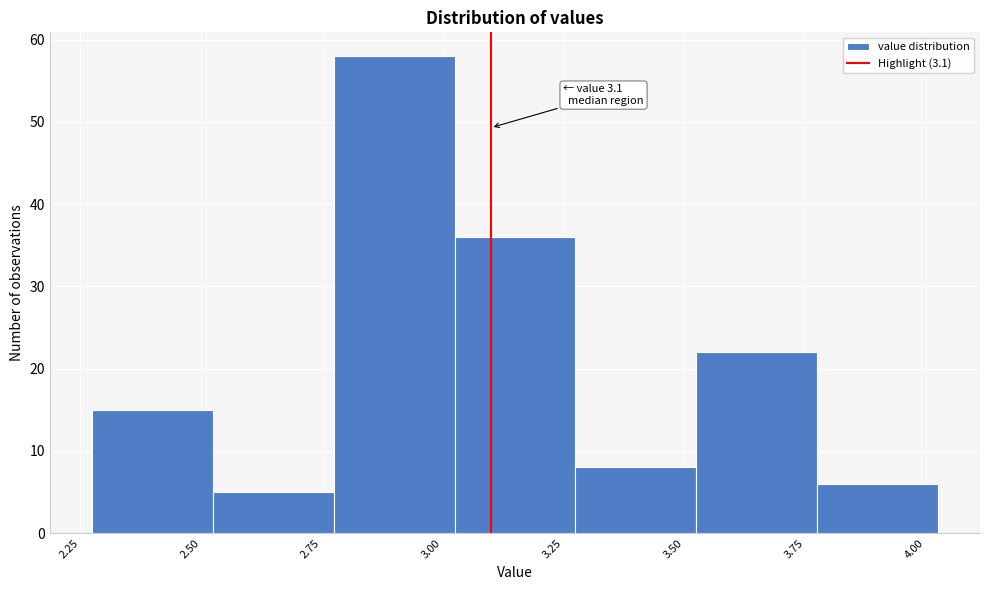

Over which range of the x-axis is the bar tallest?

2.775 to 3.025